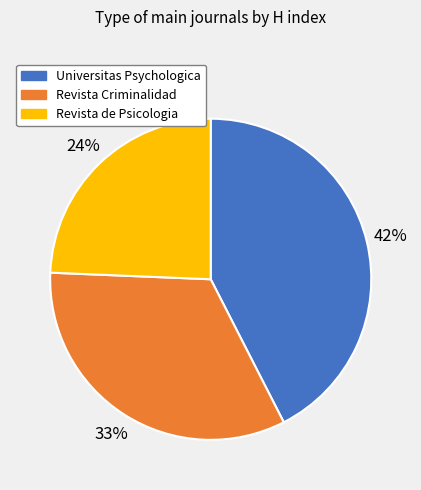

To the nearest percent, what is the difference between the Universitas Psychologica and Revista Criminalidad slice percentages?

9%